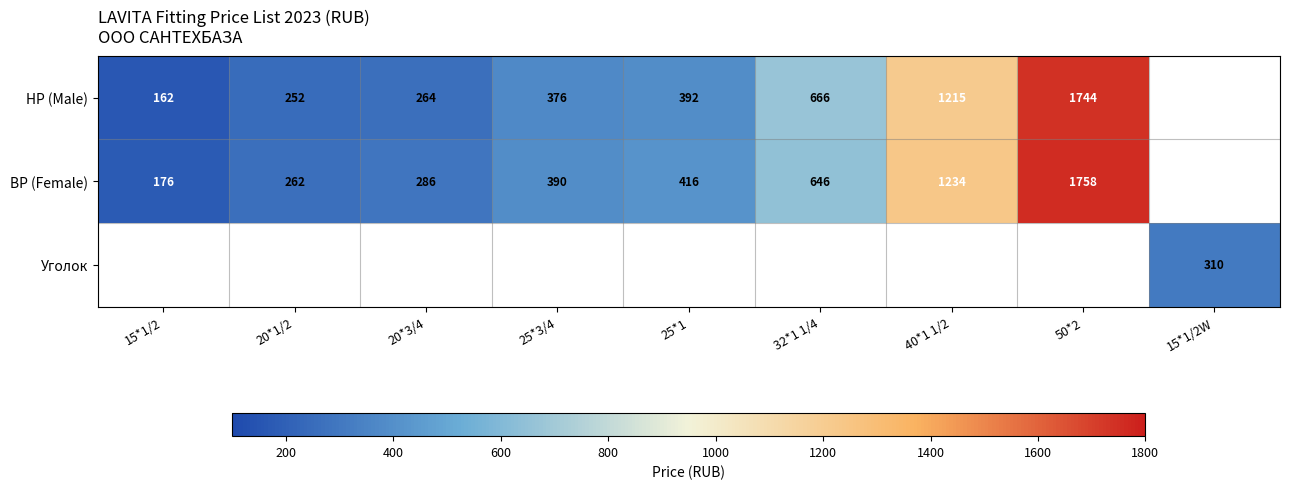

The value of ВР (Female) at 15*1/2 is 176. True or false?

True